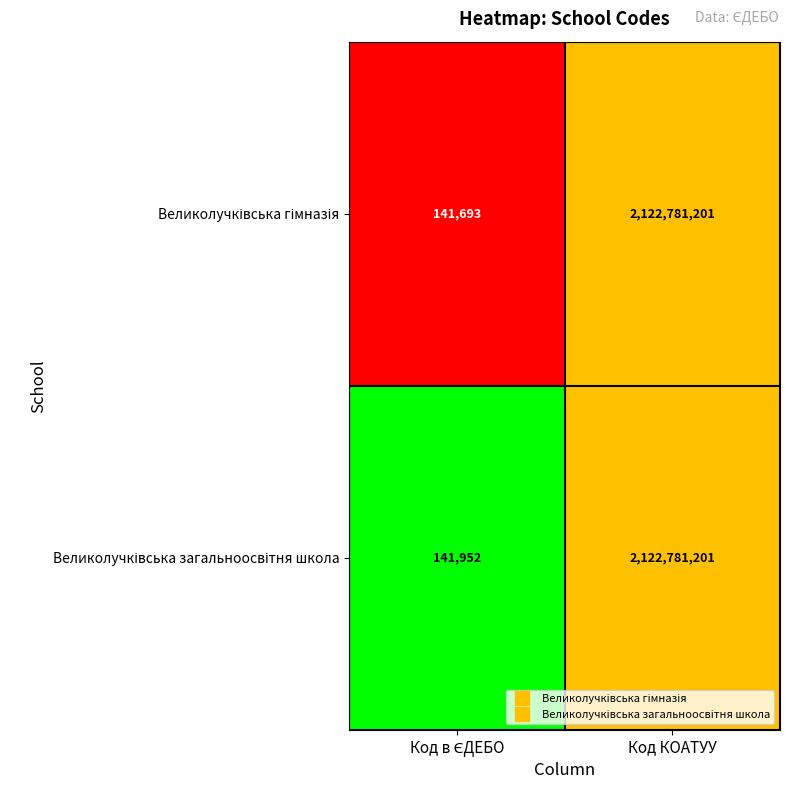

What is the greatest value displayed?

2122781201